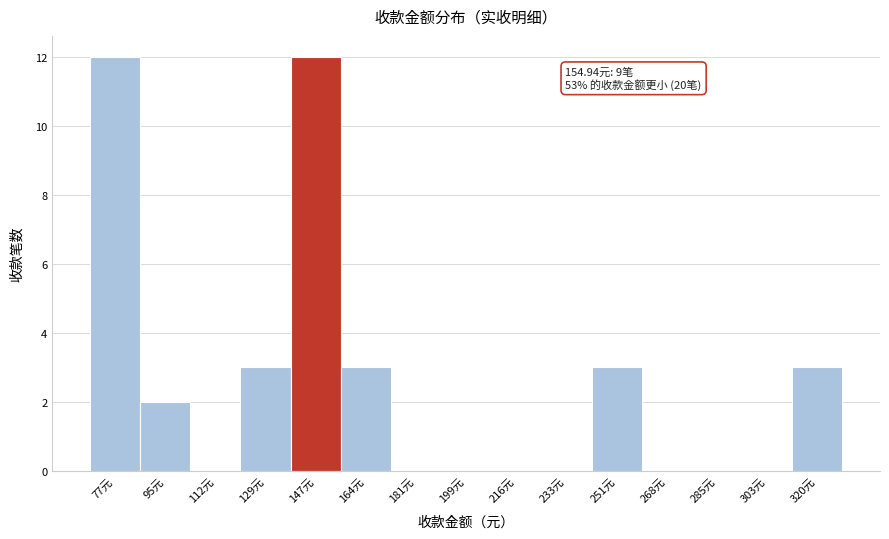

Reading right to left, what are all the values shown in this chart?

320元=3	303元=0	285元=0	268元=0	251元=3	233元=0	216元=0	199元=0	181元=0	164元=3	147元=12	129元=3	112元=0	95元=2	77元=12